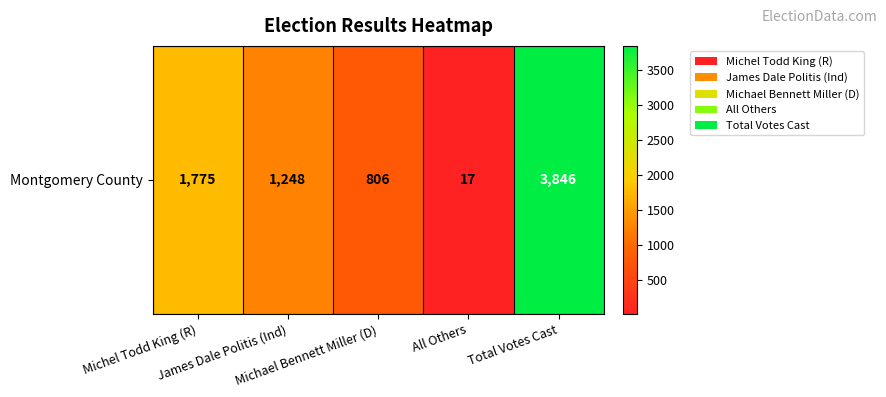

Reading left to right, transcribe all the data shown in this chart.

Michel Todd King (R)=1775	James Dale Politis (Ind)=1248	Michael Bennett Miller (D)=806	All Others=17	Total Votes Cast=3846